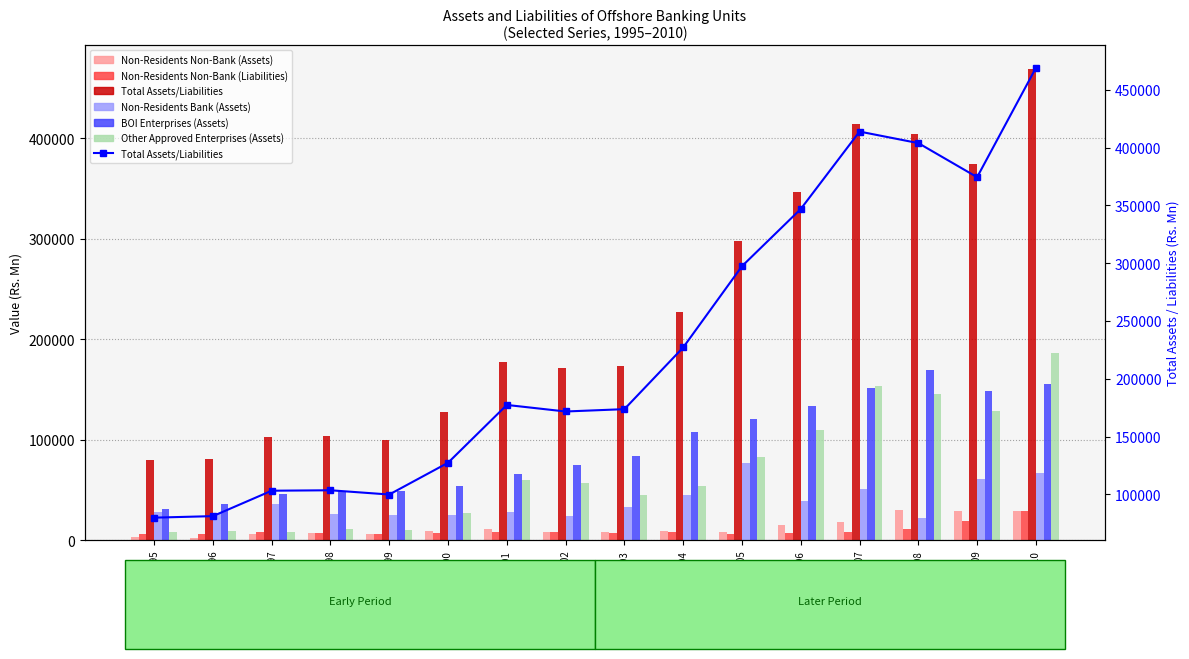

Between 1997 and 2003, which series saw the biggest shift?

Total Assets/Liabilities